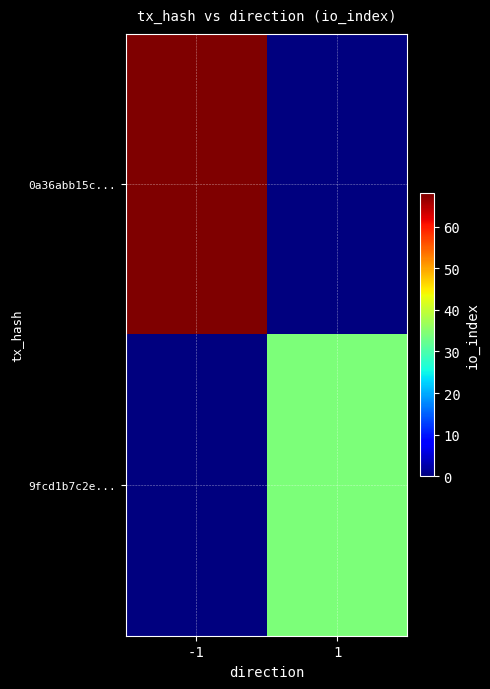

Which has a higher value, -1 or 1?

-1